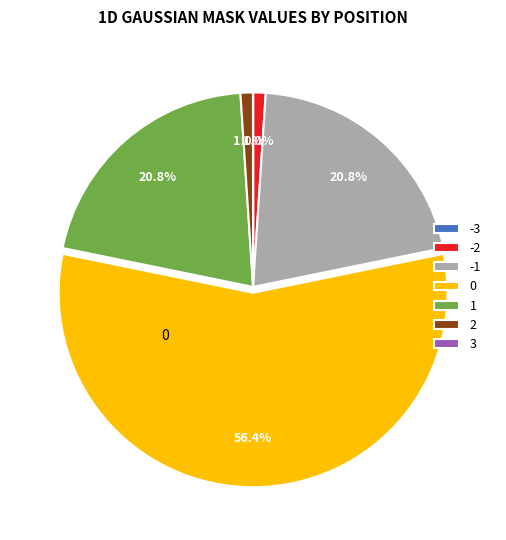

What percentage is the -2 slice, to the nearest percent?

1%